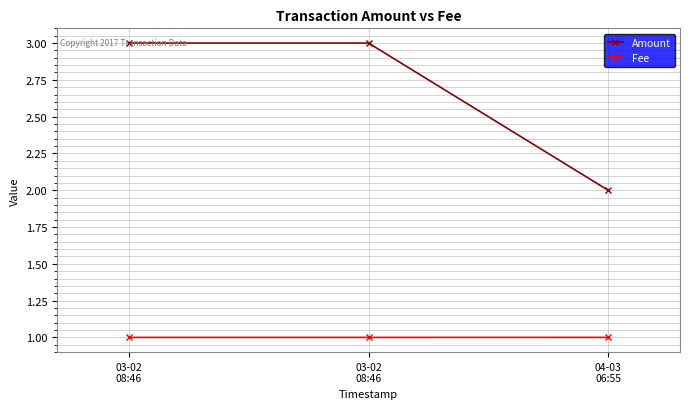

What is the sum of all Fee values?

3.0